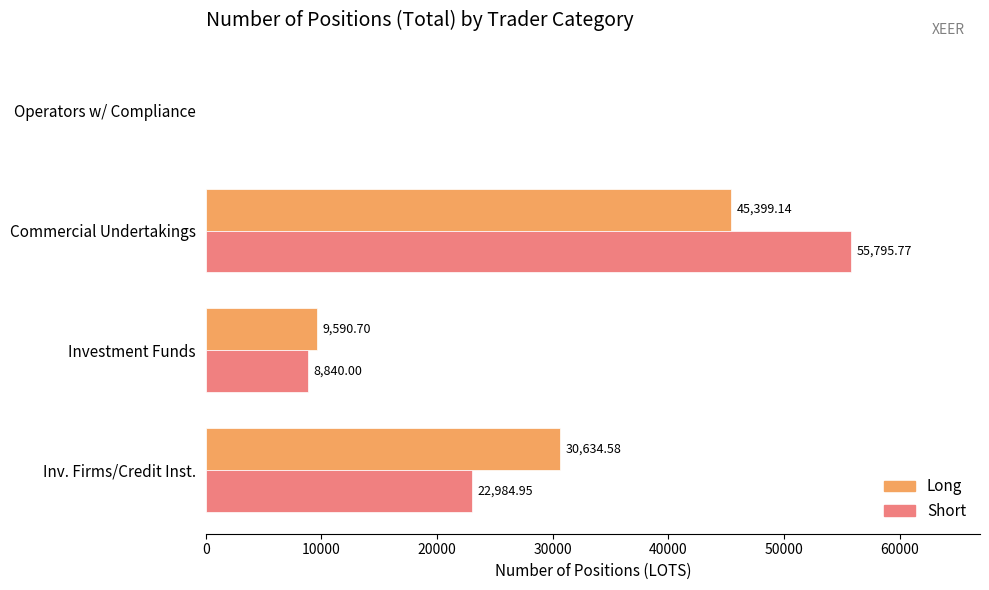

Which series changed the most between Investment Funds and Commercial Undertakings?

Short